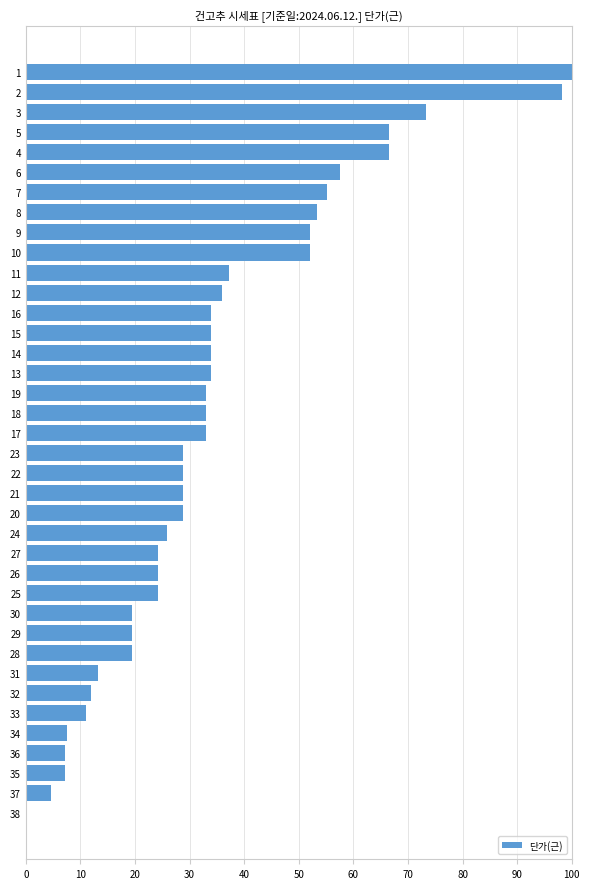

What is the difference between the values at 22 and 34?

21.2